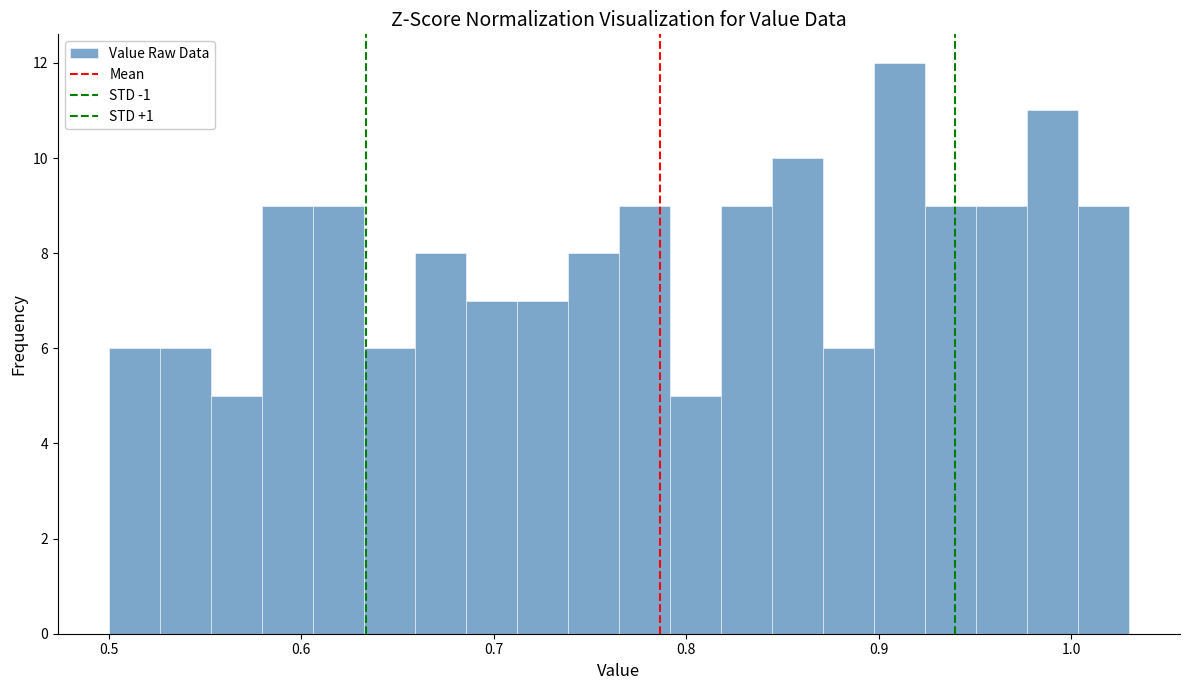

Around what value on the x-axis is the tallest bar? Give the approximate position of its centre, as read against the axis.

0.91